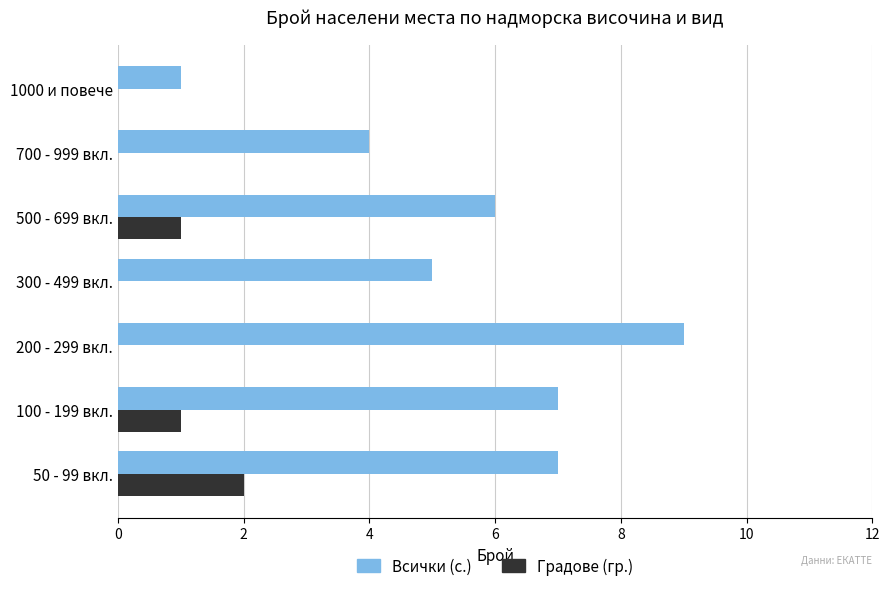

True or false: Градове (гр.) has a value of 0 at 700 - 999 вкл..

True